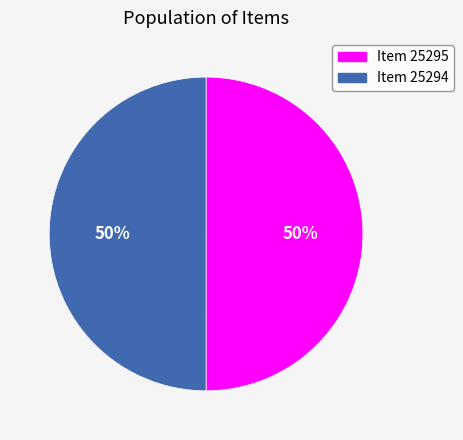

What is the ratio of the value at Item 25294 to the value at Item 25295?

1.0